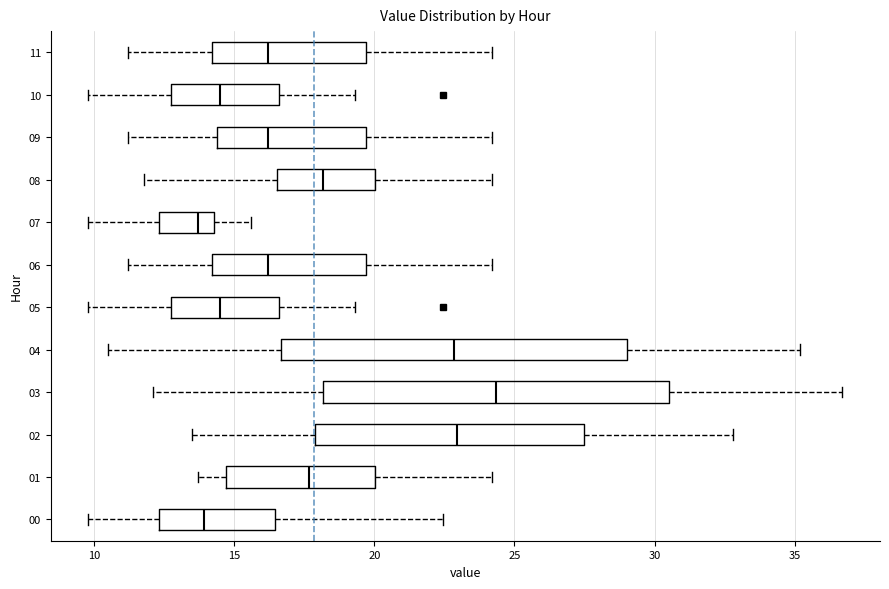

Reading bottom to top, transcribe this box plot: for each box, give where its median line is, the range the box spans, and where its two whiskers end, as read against the x-axis. The values are not printed on the chart, so give them approximately, as read against the axis.

00: median 14.0, box 12.5 to 16.5, whiskers 10.0 to 22.5
01: median 17.5, box 14.5 to 20.0, whiskers 13.5 to 24.0
02: median 23.0, box 18.0 to 27.5, whiskers 13.5 to 33.0
03: median 24.5, box 18.0 to 30.5, whiskers 12.0 to 36.5
04: median 23.0, box 16.5 to 29.0, whiskers 10.5 to 35.0
05: median 14.5, box 13.0 to 16.5, whiskers 10.0 to 19.5
06: median 16.0, box 14.0 to 19.5, whiskers 11.0 to 24.0
07: median 13.5, box 12.5 to 14.5, whiskers 10.0 to 15.5
08: median 18.0, box 16.5 to 20.0, whiskers 12.0 to 24.0
09: median 16.0, box 14.5 to 19.5, whiskers 11.0 to 24.0
10: median 14.5, box 13.0 to 16.5, whiskers 10.0 to 19.5
11: median 16.0, box 14.0 to 19.5, whiskers 11.0 to 24.0